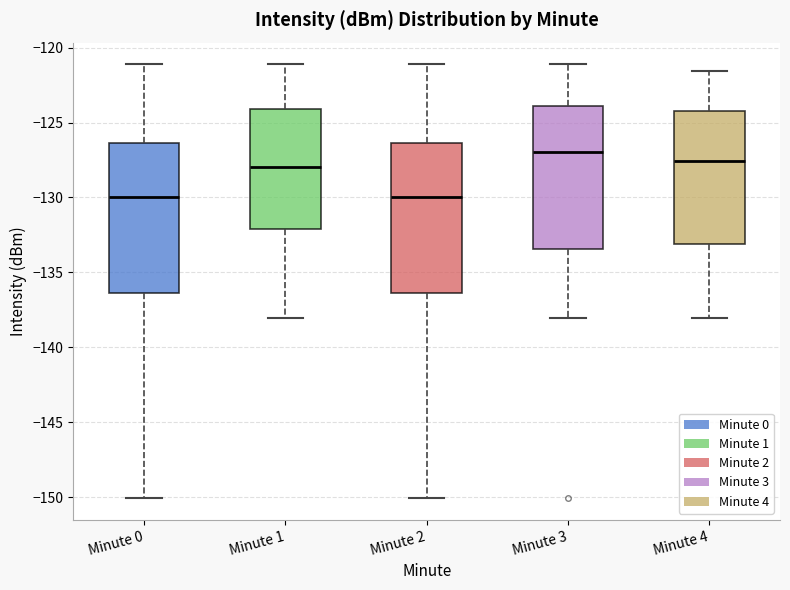

Where is the lower edge of the box for Minute 3 on the y-axis? The values are not printed on the chart, so give them approximately, as read against the axis.

-133.5